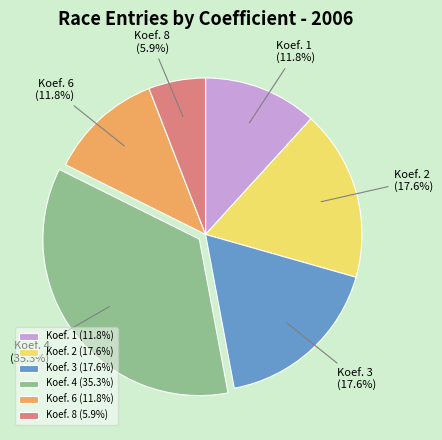

How many slices are in this pie chart?

6